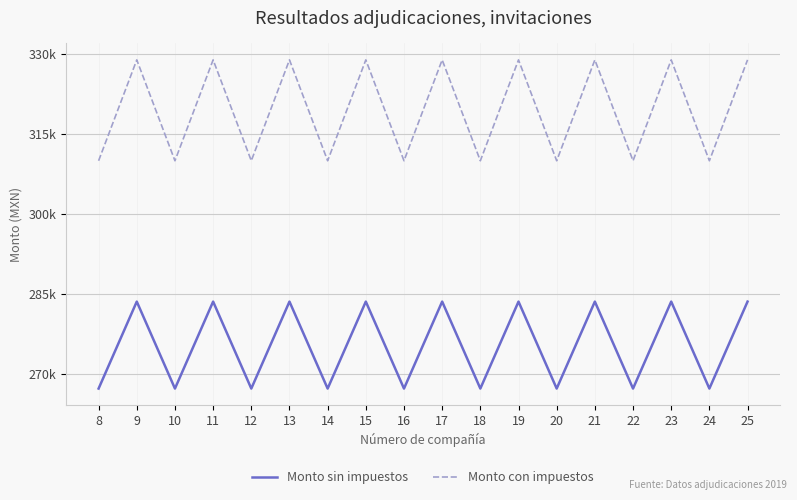

What is the value of the Monto sin impuestos point at the 18th from the left?

283564.8